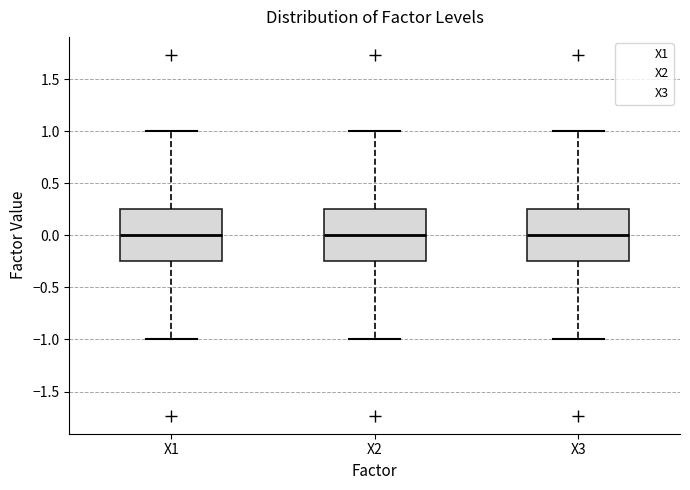

Where does the median line of the box for X2 sit on the y-axis? The values are not printed on the chart, so give them approximately, as read against the axis.

0.00